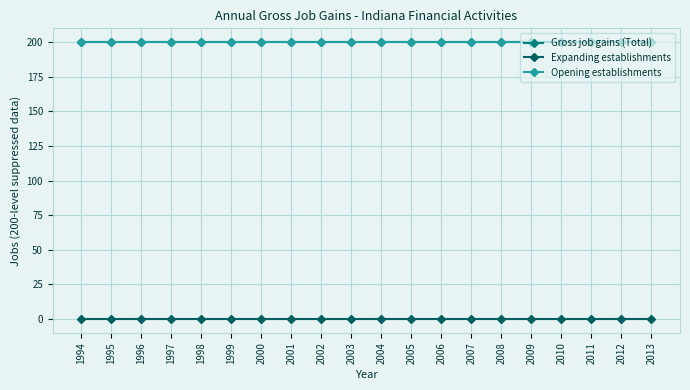

What is the total value across all series at 2012?

400